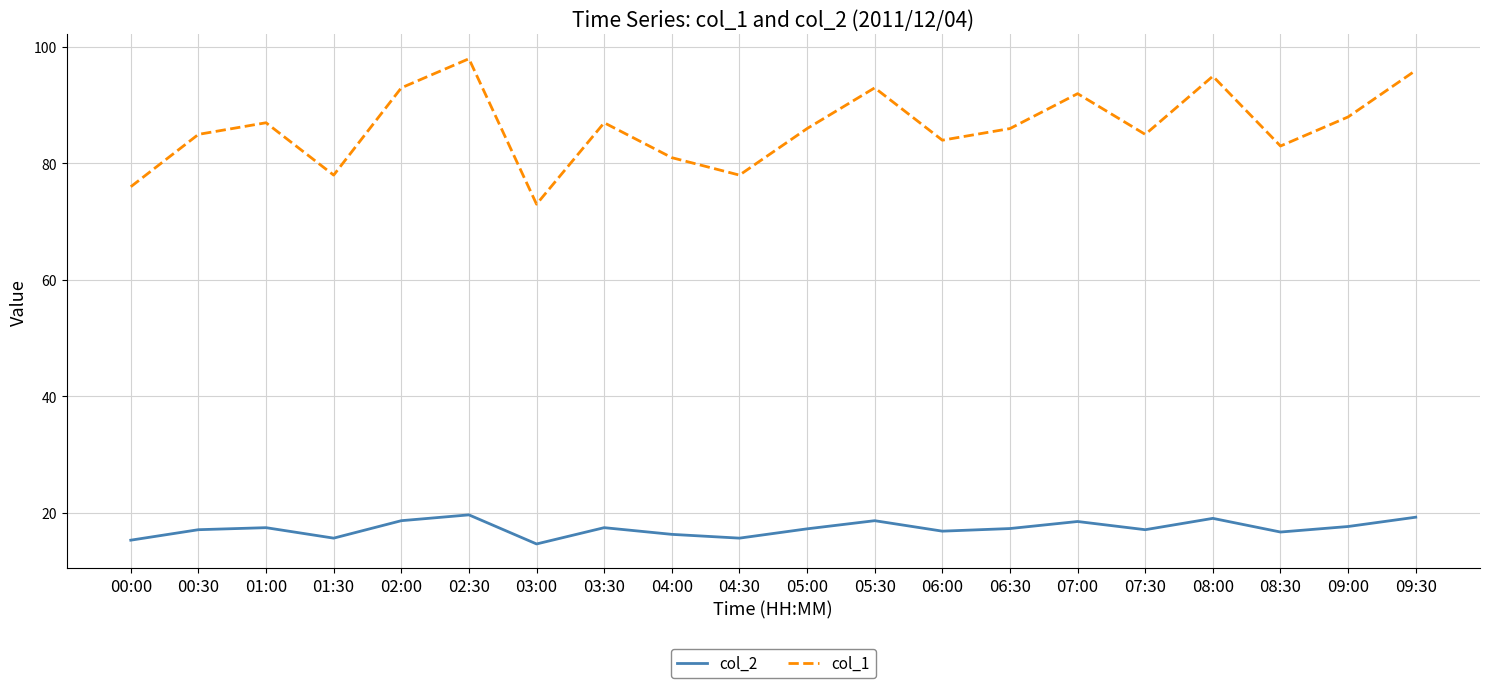

Which series has the widest spread of values?

col_1